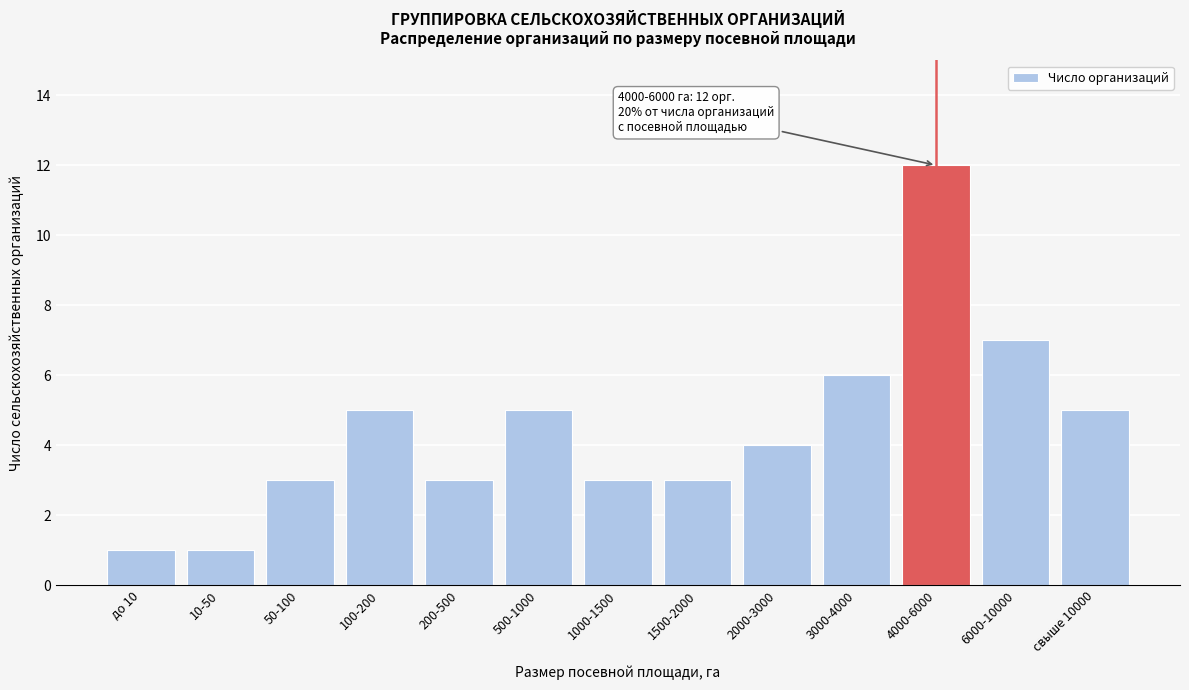

Reading left to right, list all the values displayed in this chart.

до 10=1	10-50=1	50-100=3	100-200=5	200-500=3	500-1000=5	1000-1500=3	1500-2000=3	2000-3000=4	3000-4000=6	4000-6000=12	6000-10000=7	свыше 10000=5